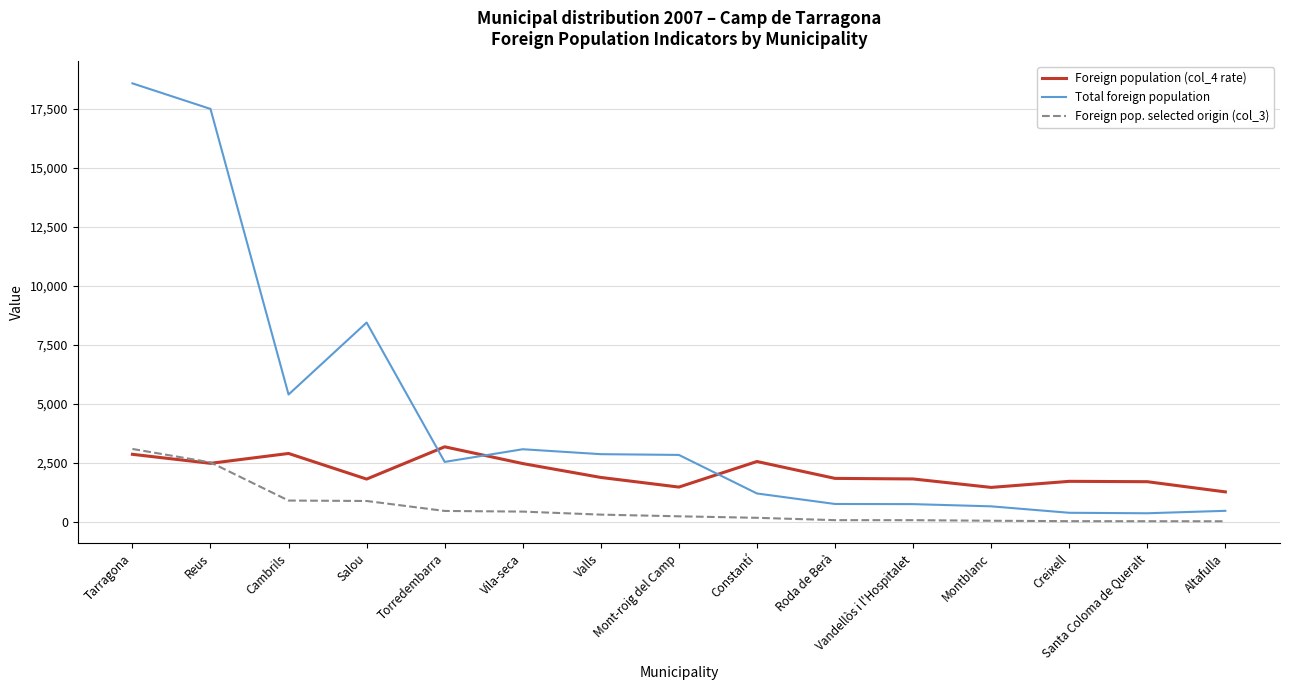

List the series in order of their overall mean, lowest first.

Foreign pop. selected origin (col_3), Foreign population (col_4 rate), Total foreign population